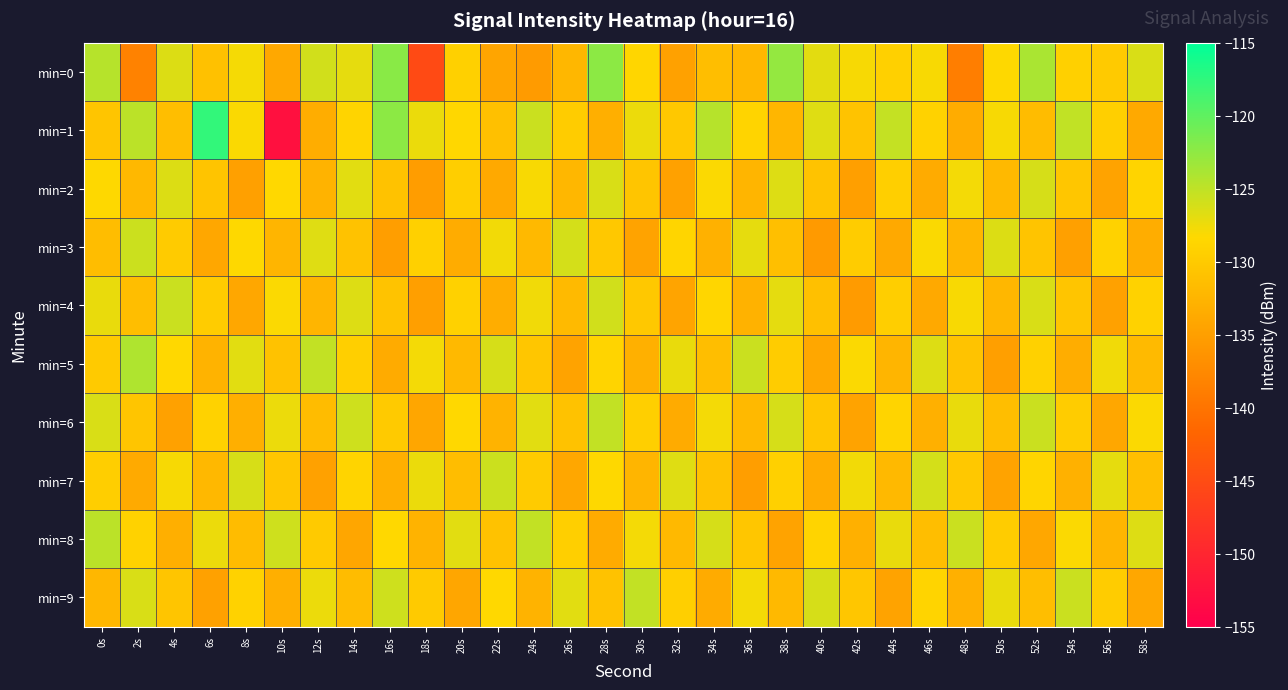

How many series are shown in this chart?

10